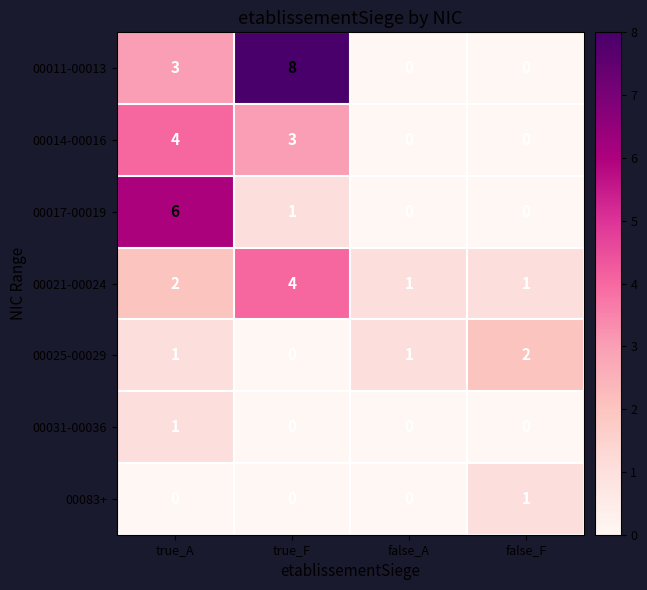

Which series changed the most between true_F and false_F?

00011-00013